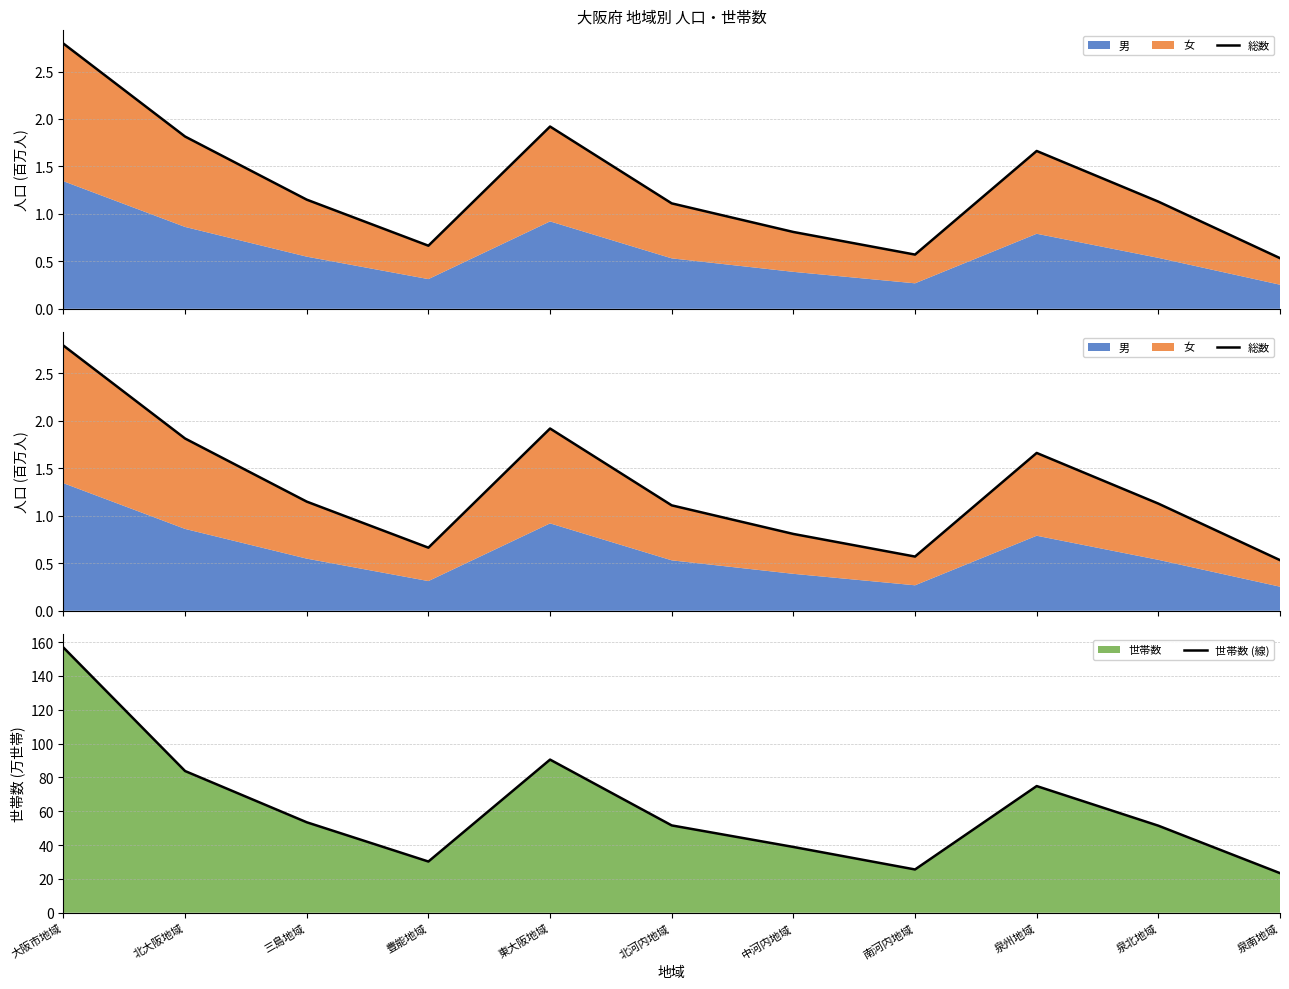

The value of 世帯数 (線) at 中河内地域 is 20.0. True or false?

False